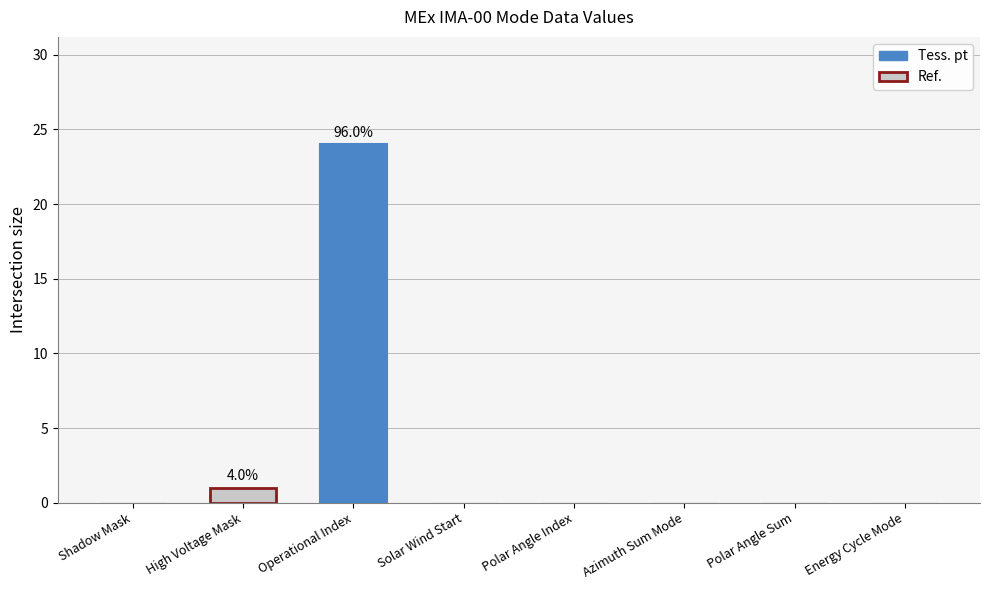

True or false: the data shows 10 at Azimuth Sum Mode.

False